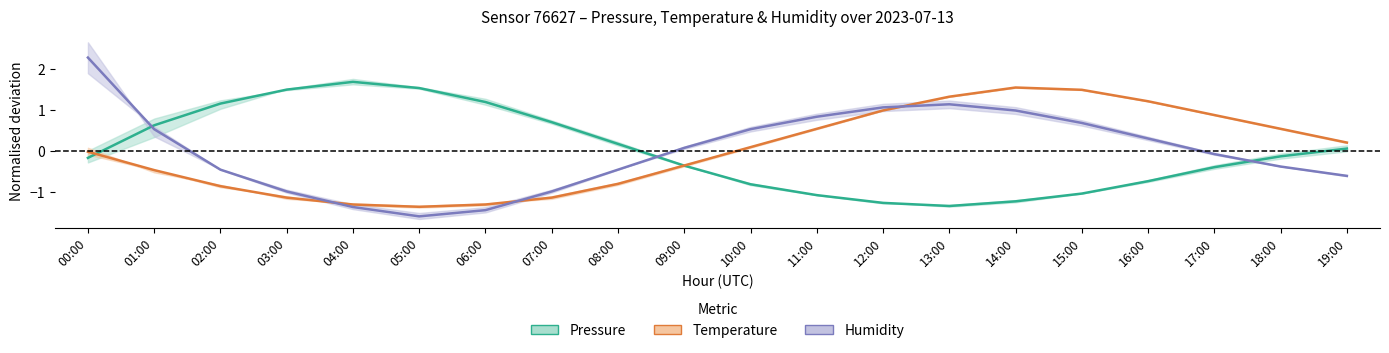

Where is the first local minimum for Temperature?

05:00